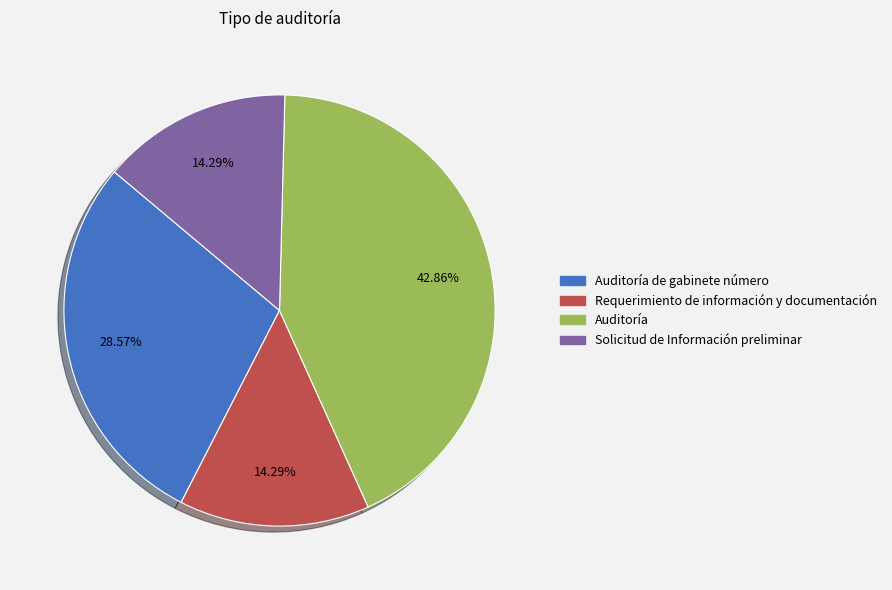

Is Auditoría de gabinete número the majority of the pie?

No